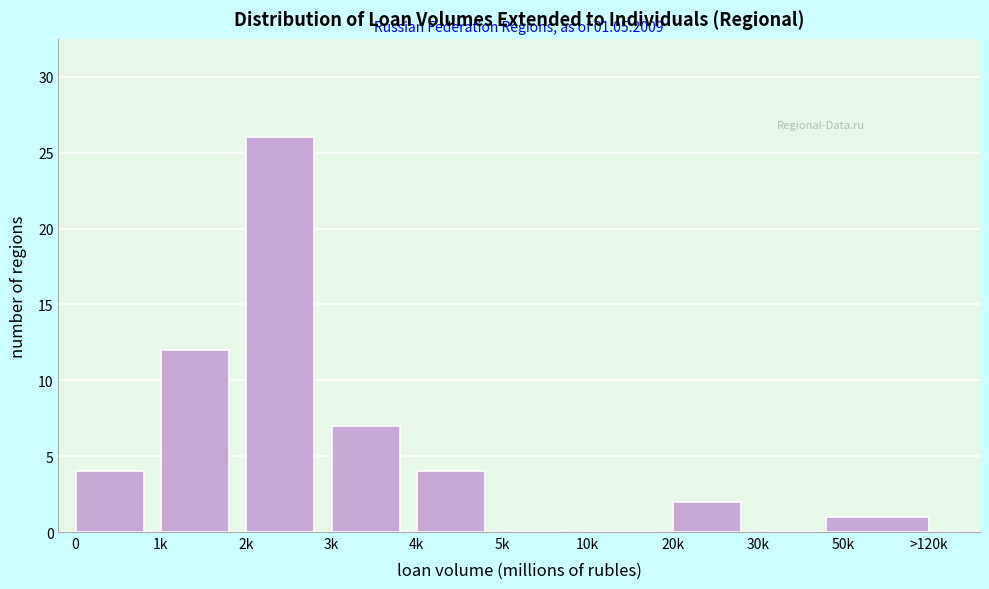

Reading left to right, what are all the values shown in this chart?

0=4	1k=12	2k=26	3k=7	4k=4	5k=0	10k=0	20k=2	30k=0	50k=1